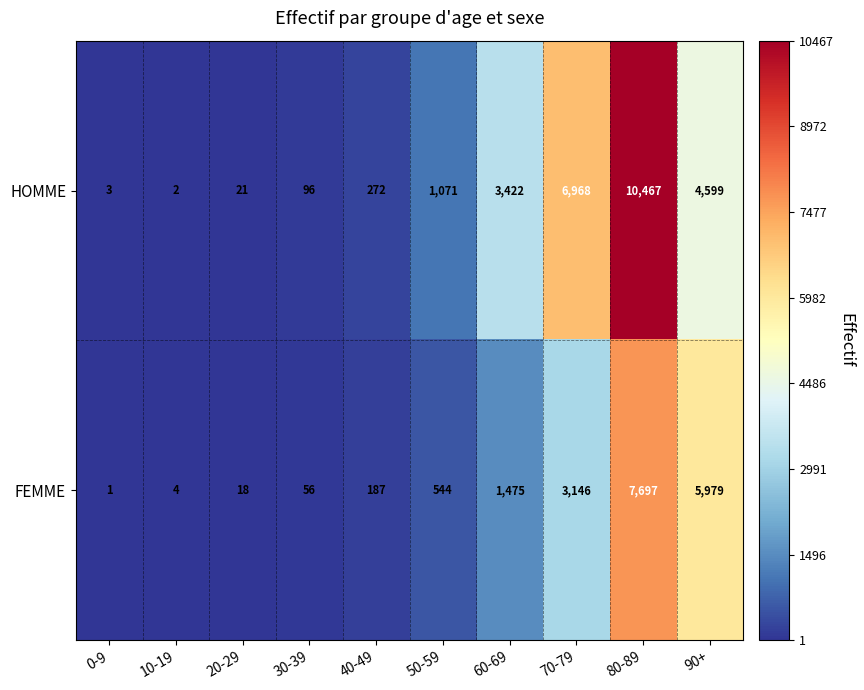

At how many categories does at least one series exceed 8453?

1